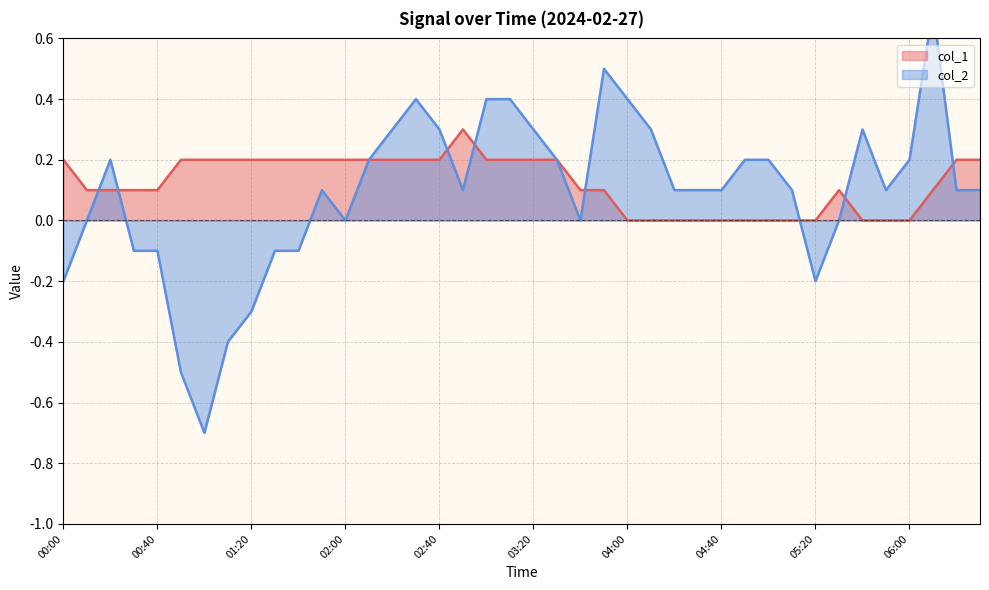

What position from the left is 02:00?

13